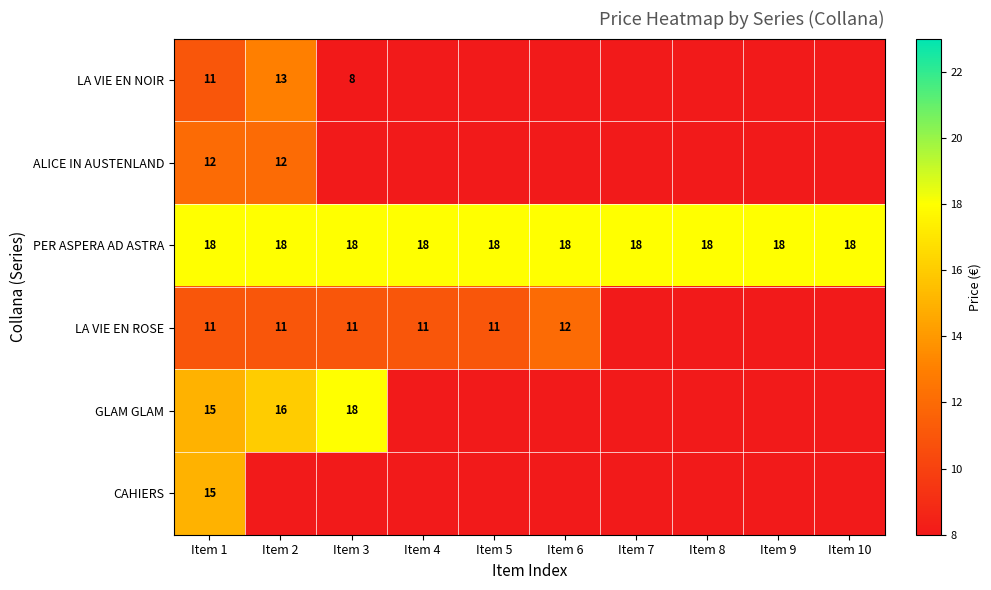

Count the number of categories in the chart.

10